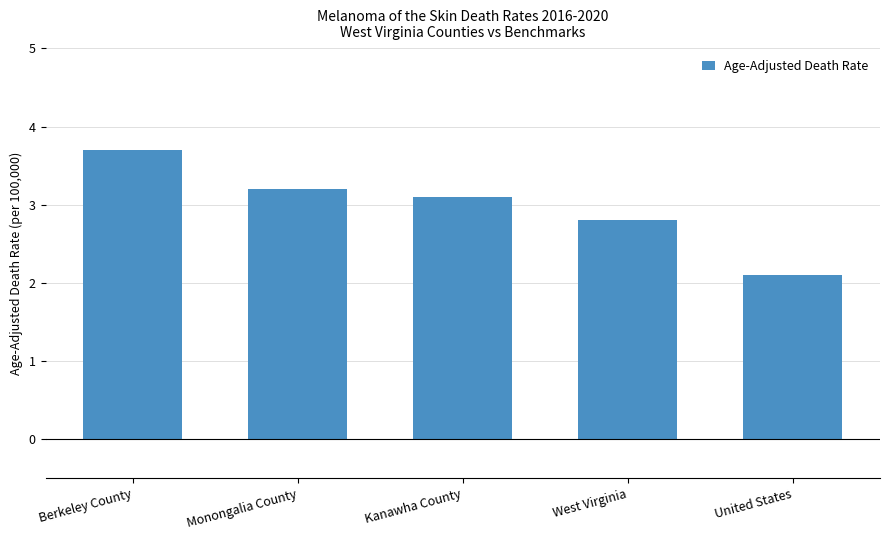

What is the change in value from West Virginia to United States?

-0.7